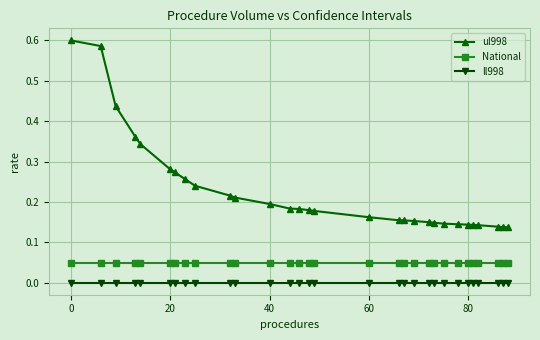

Which series has the widest spread of values?

ul998